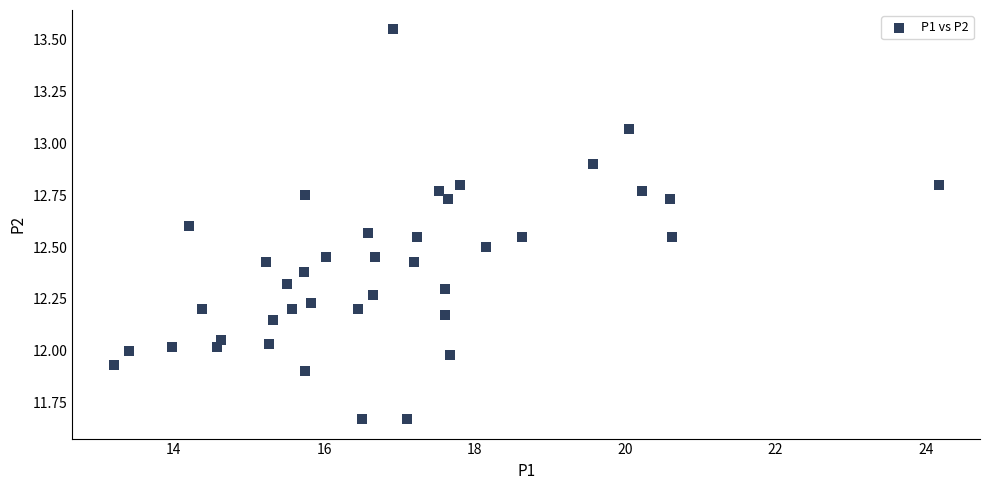

What is the range of Y values (max minus min)?

1.9